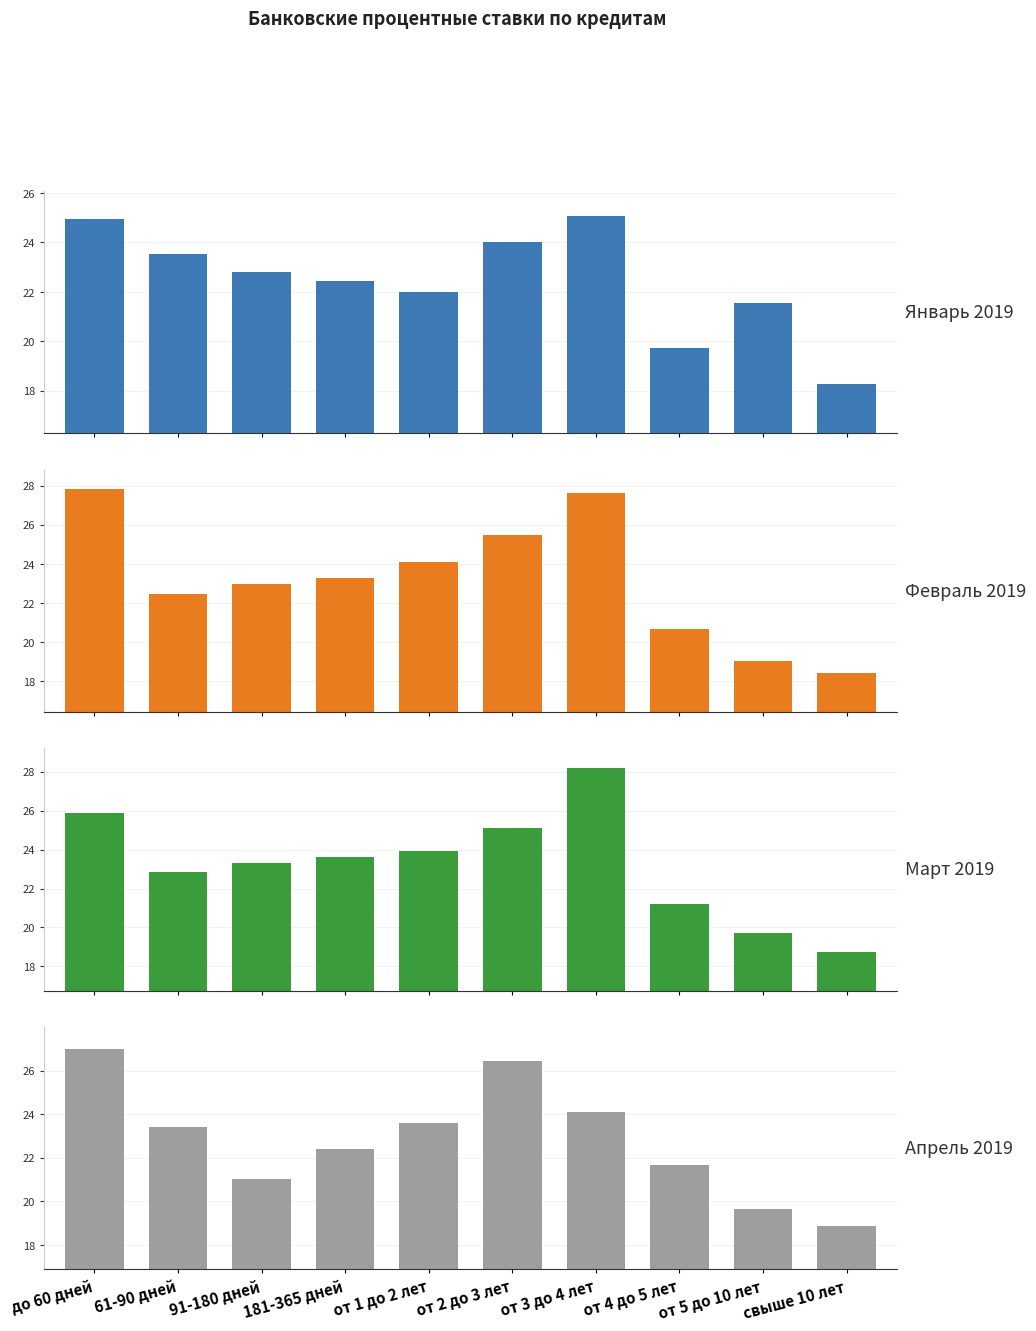

What is the difference between the highest and lowest values at до 60 дней?

2.8